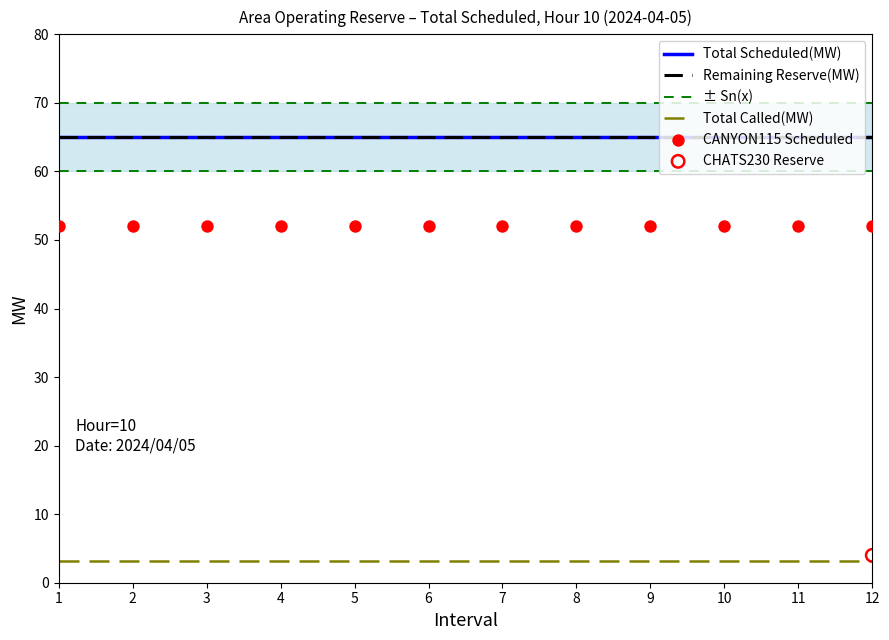

Is the value of CANYON115 Scheduled at 8 greater than the value of Total Called(MW) at 2?

Yes